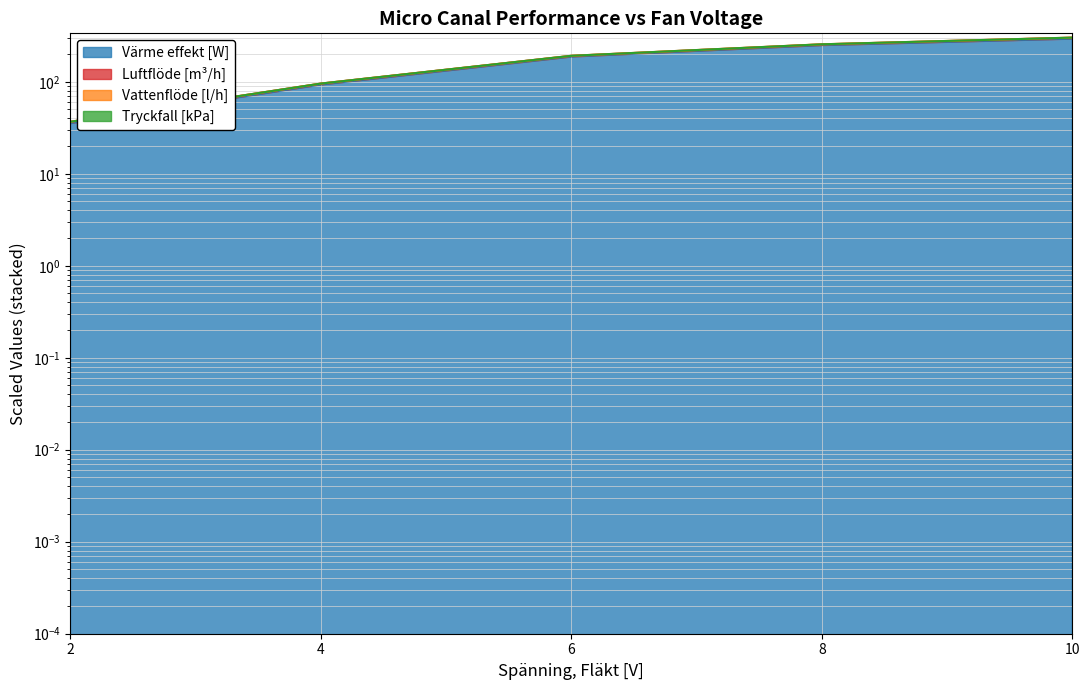

What is the value of the Tryckfall [kPa] point at the 4th from the left?

255.0